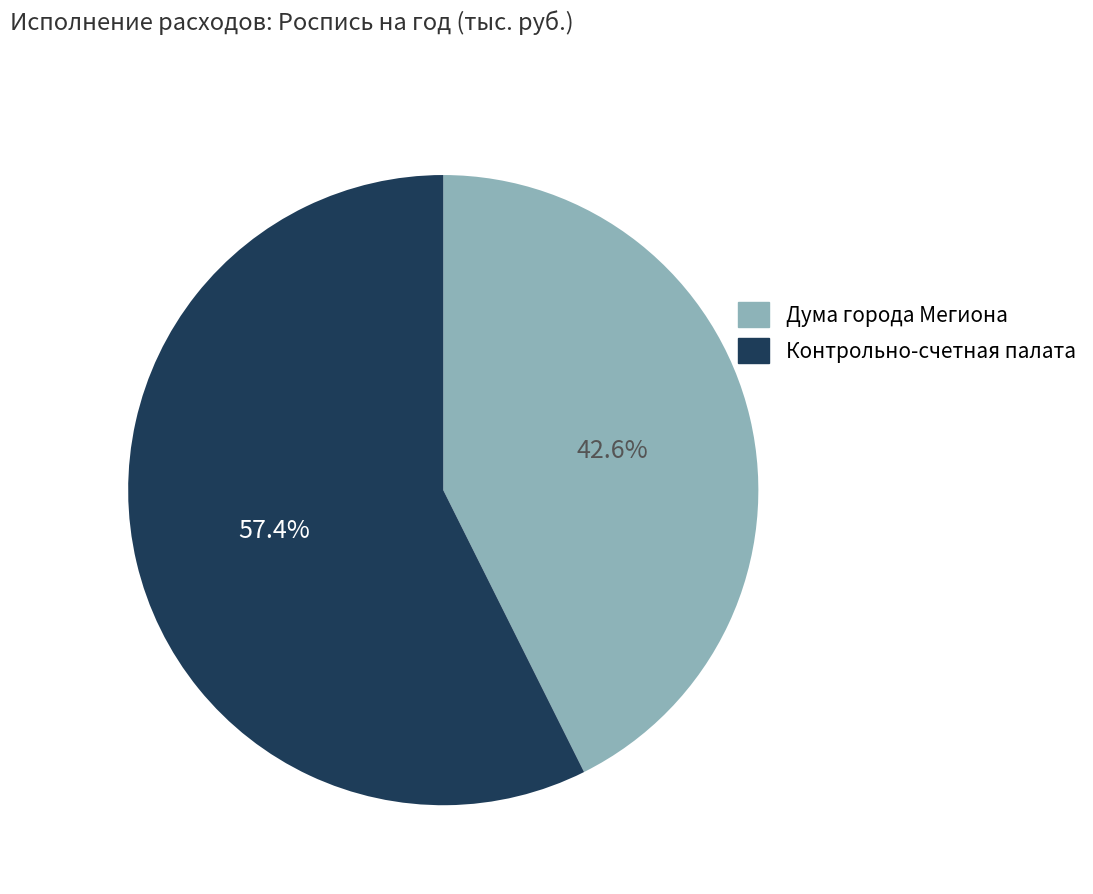

How many slices are in this pie chart?

2